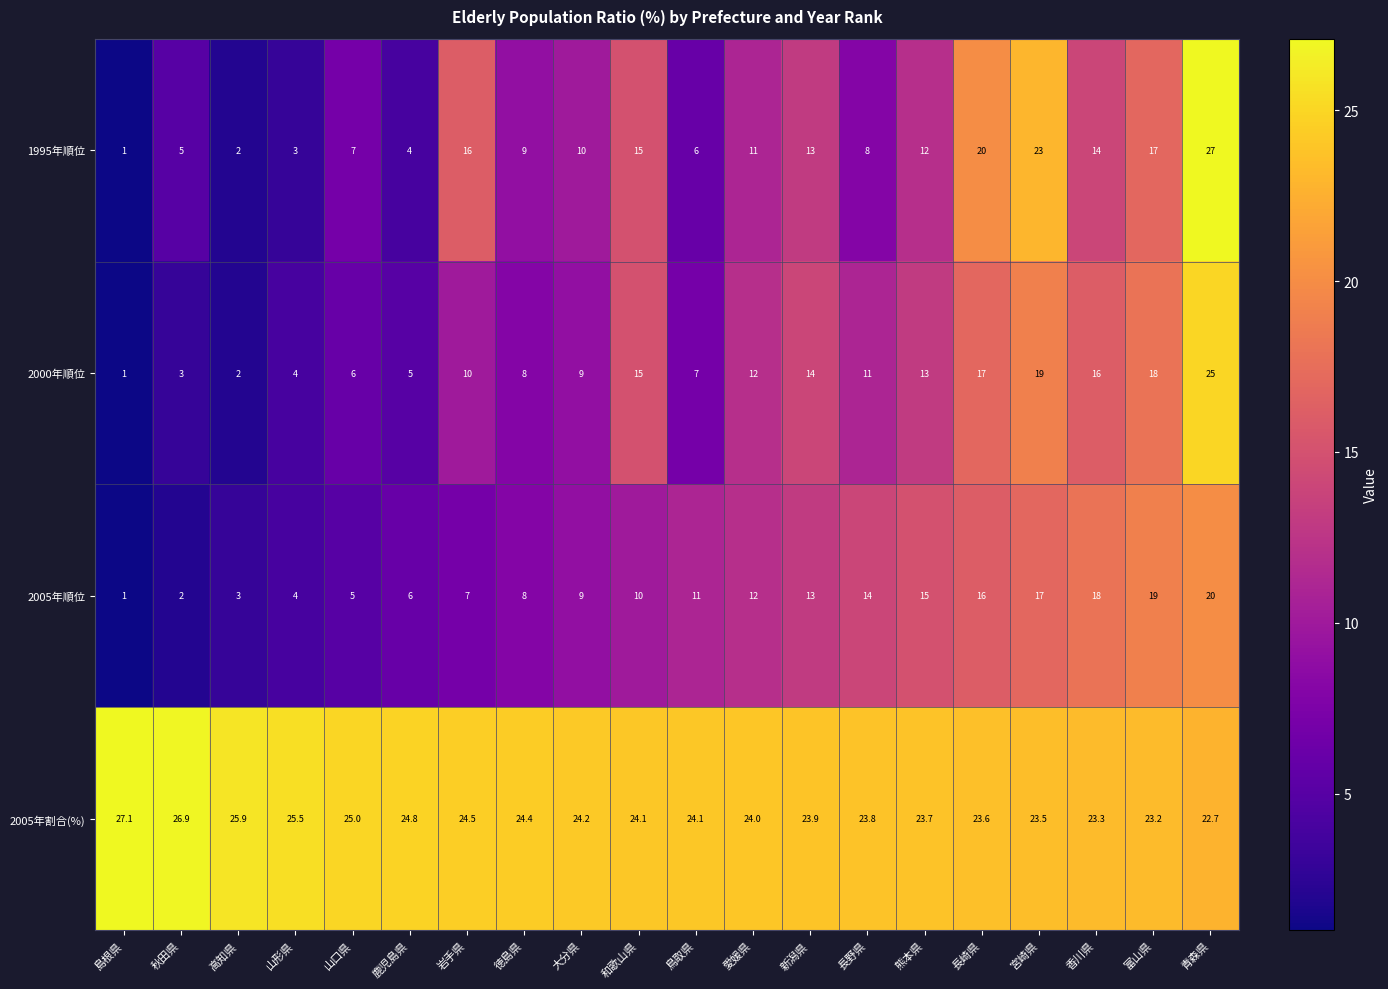

Read the 1995年順位 value at 秋田県.

5.0